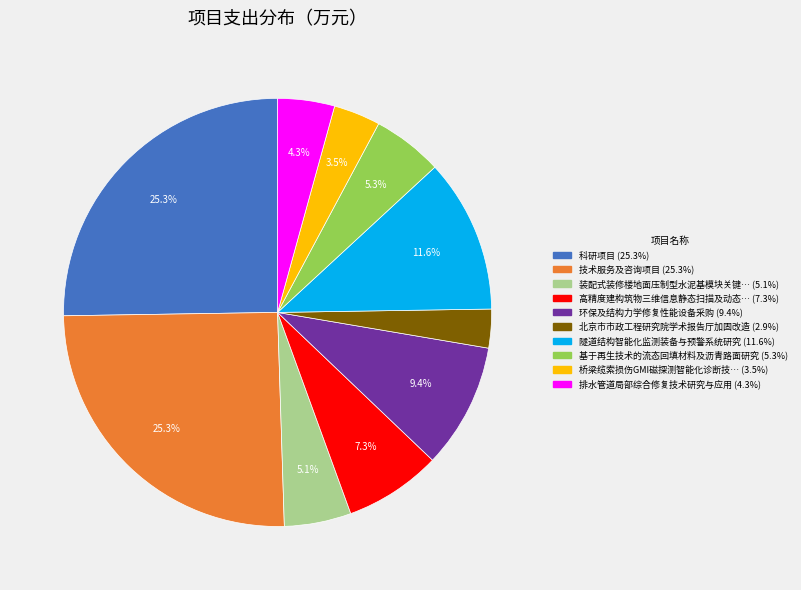

Is there a majority slice in this chart?

No